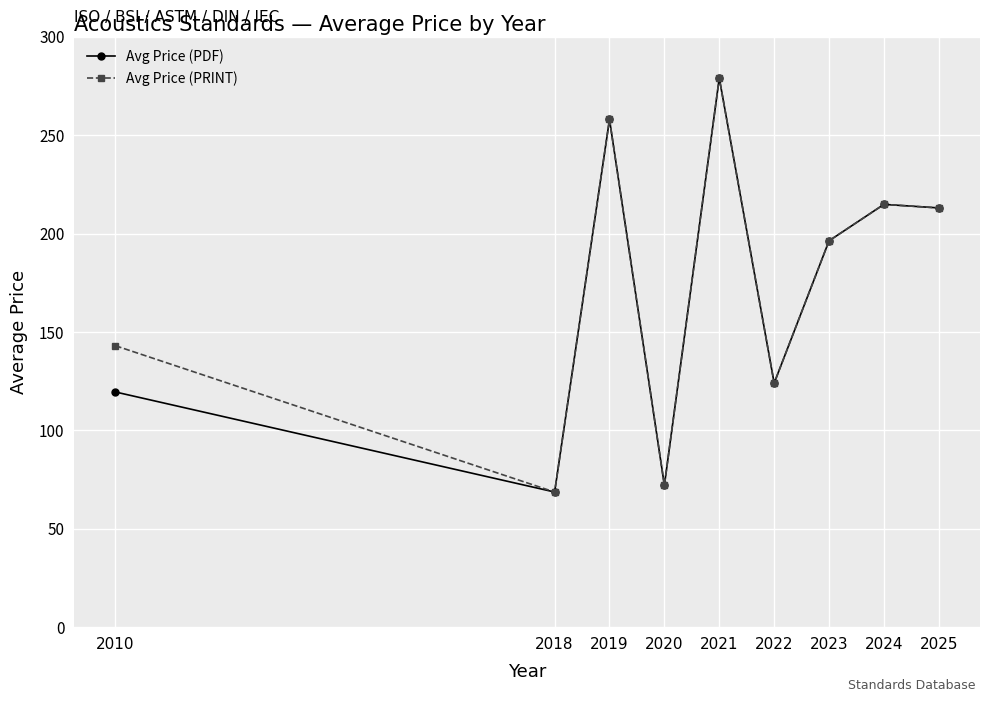

What are all the series names shown in the legend?

Avg Price (PDF), Avg Price (PRINT)